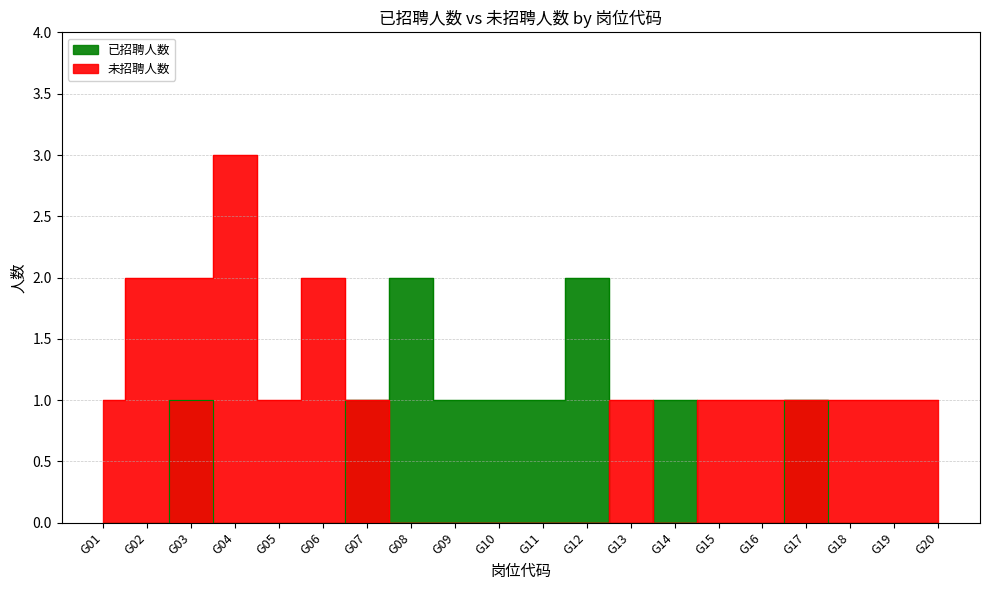

Rank the categories by 未招聘人数 value from highest to lowest.

G04, G02, G03, G06, G01, G05, G07, G13, G15, G16, G17, G18, G19, G20, G08, G09, G10, G11, G12, G14